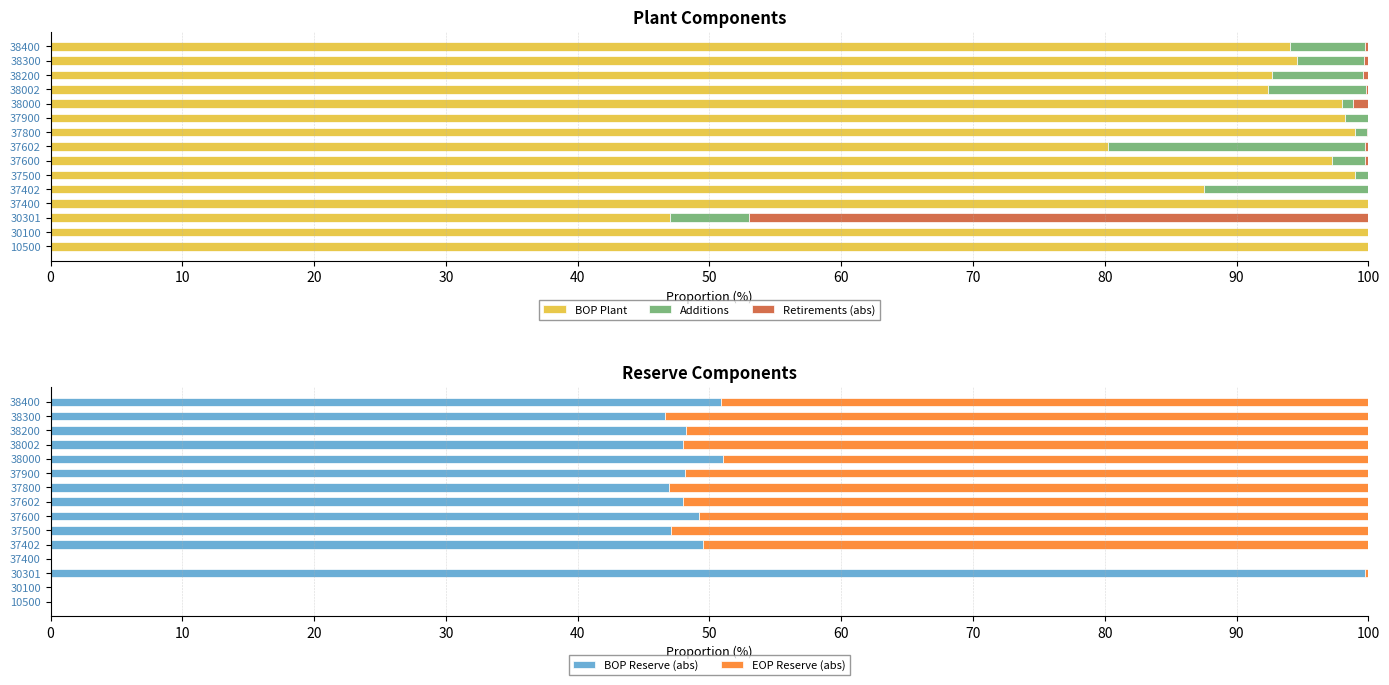

What is the value of the EOP Reserve (abs) bar at the 8th from the left?

52.0